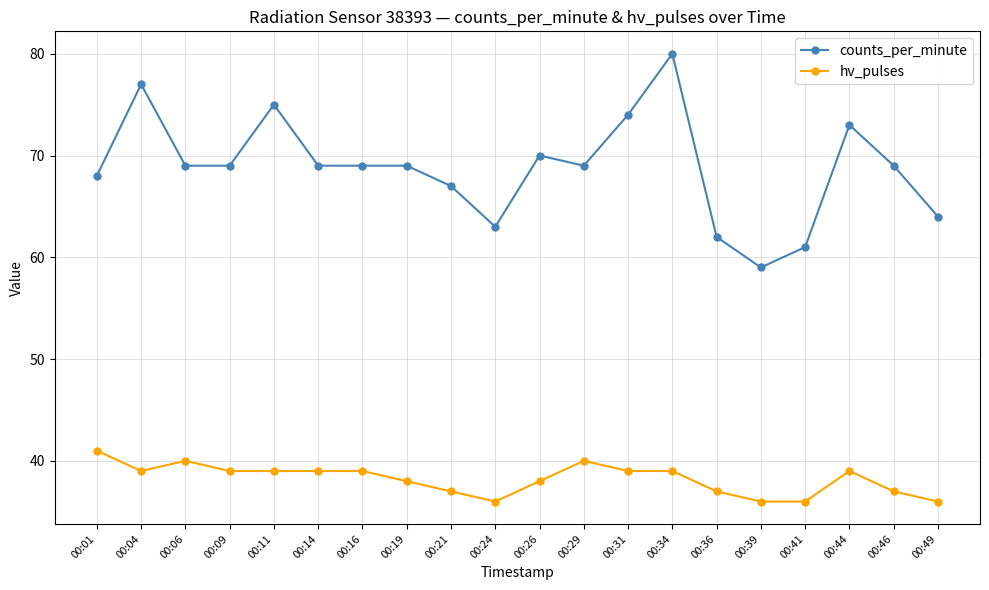

List the series in order of their peak value, highest first.

counts_per_minute, hv_pulses